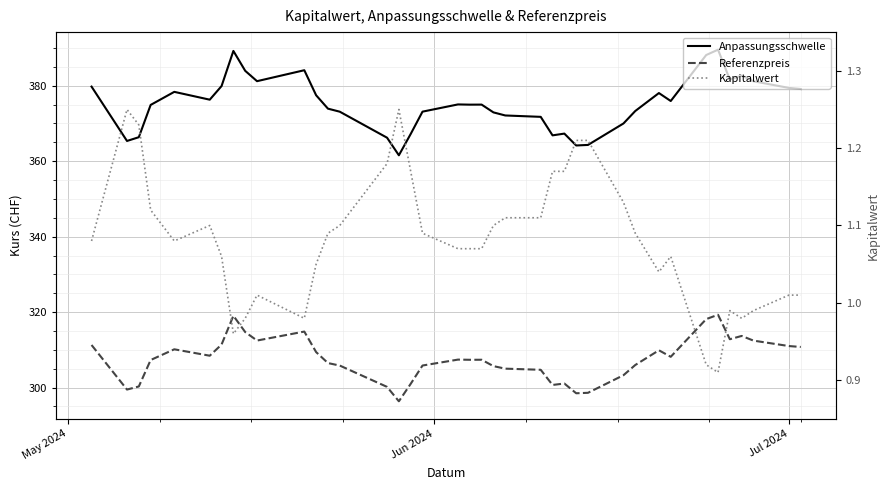

Reading right to left, extract all data points from this chart.

Anpassungsschwelle: 379.1	379.4	381.2	382.7	381.6	389.6	388.1	376.0	378.1	373.3	370.0	364.3	364.2	367.3	366.9	371.8	372.1	372.9	375.0	375.0	375.1	373.1	367.2	361.6	366.2	373.1	373.9	377.5	384.1	381.2	384.0	389.2	379.9	376.3	378.4	374.9	366.4	365.4	379.8
Referenzpreis: 310.8	311.0	312.4	313.7	312.8	319.3	318.1	308.2	309.9	306.0	303.3	298.6	298.5	301.1	300.7	304.7	305.0	305.7	307.4	307.4	307.4	305.9	301.0	296.4	300.2	305.8	306.5	309.4	314.9	312.5	314.7	319.0	311.4	308.4	310.1	307.3	300.3	299.5	311.3
Kapitalwert: 1.0	1.0	1.0	1.0	1.0	0.9	0.9	1.1	1.0	1.1	1.1	1.2	1.2	1.2	1.2	1.1	1.1	1.1	1.1	1.1	1.1	1.1	1.2	1.2	1.2	1.1	1.1	1.1	1.0	1.0	1.0	1.0	1.1	1.1	1.1	1.1	1.2	1.2	1.1